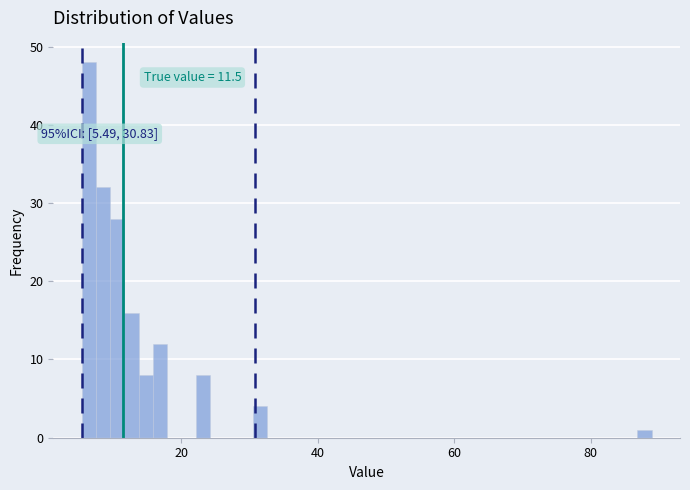

Around what value on the x-axis is the tallest bar? Give the approximate position of its centre, as read against the axis.

6